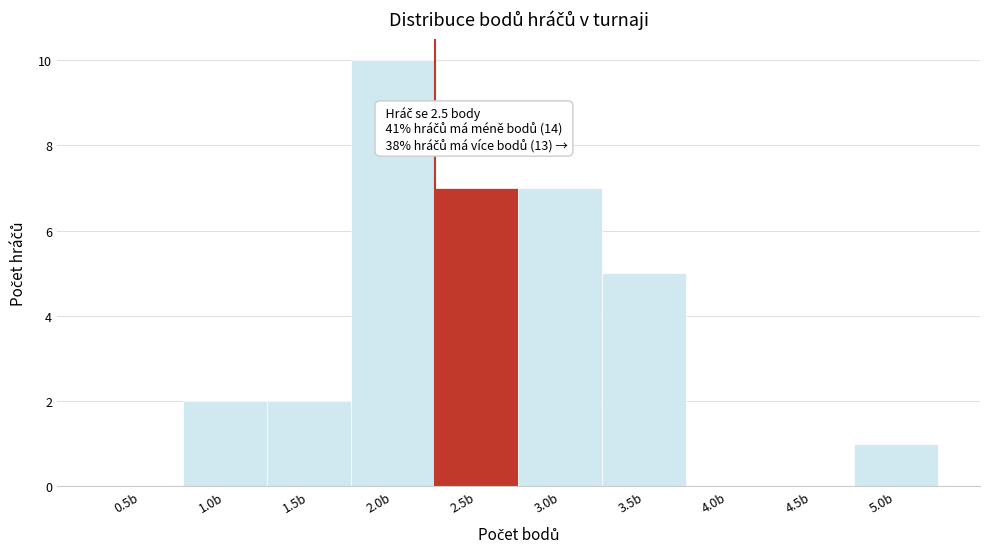

Reading left to right, list all the values displayed in this chart.

0.5b=0	1.0b=2	1.5b=2	2.0b=10	2.5b=7	3.0b=7	3.5b=5	4.0b=0	4.5b=0	5.0b=1